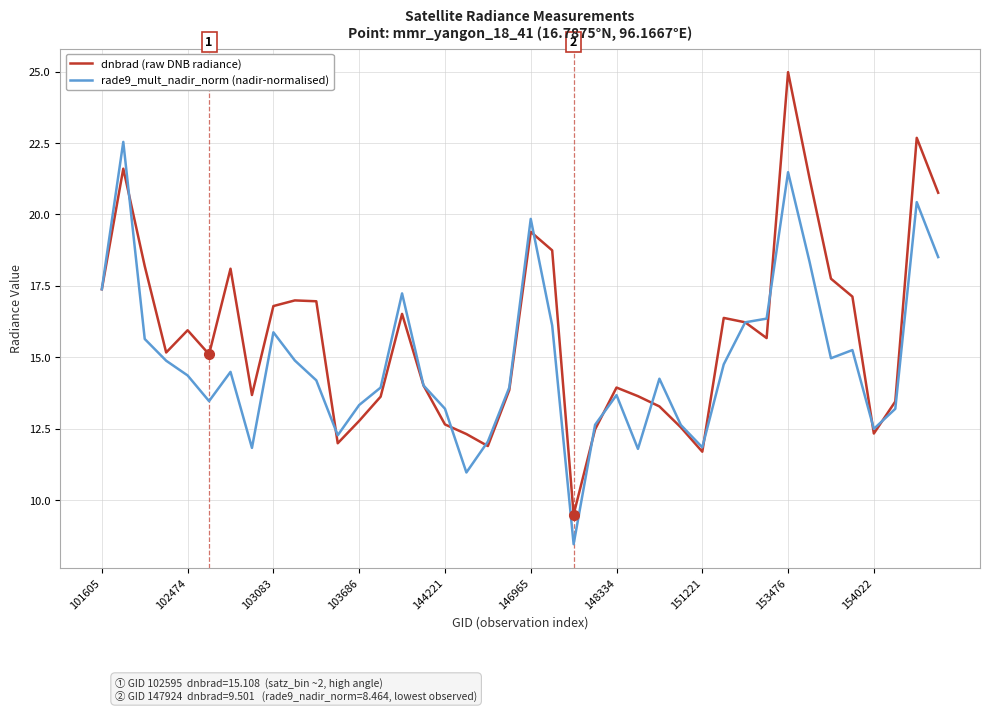

What is the minimum value shown in the chart?

8.5